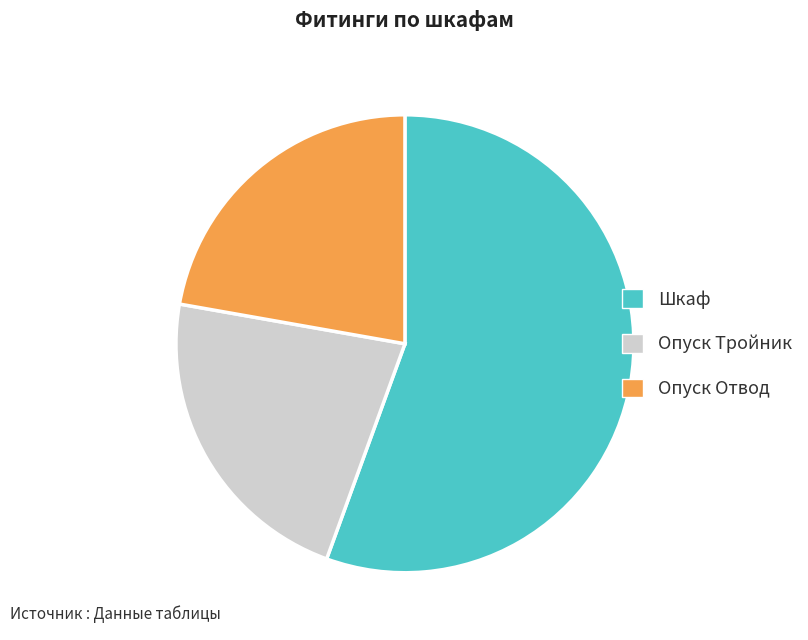

Does any single category account for the majority?

Yes